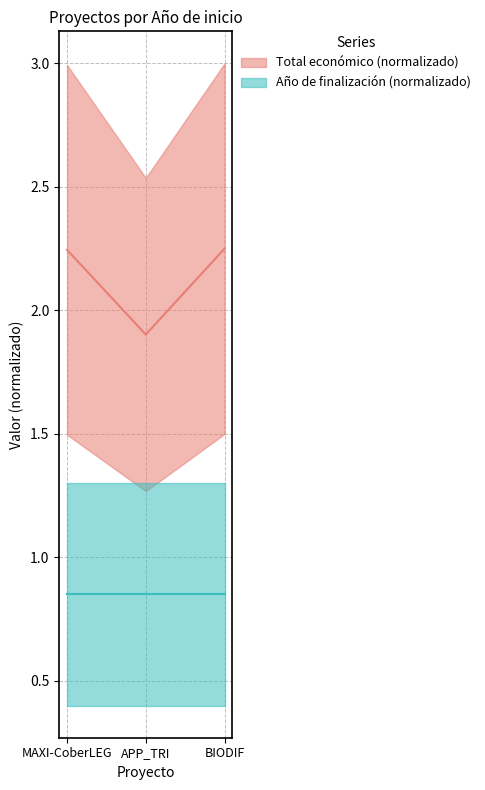

Reading left to right, extract all data points from this chart.

2.2	1.9	2.2